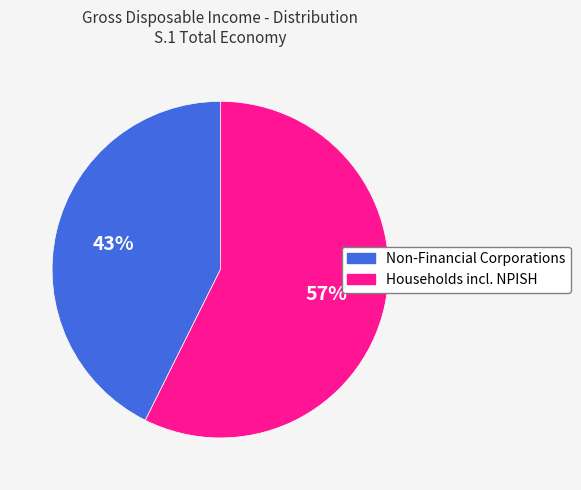

To the nearest percent, what is the combined percentage of Non-Financial Corporations and Households incl. NPISH?

100%